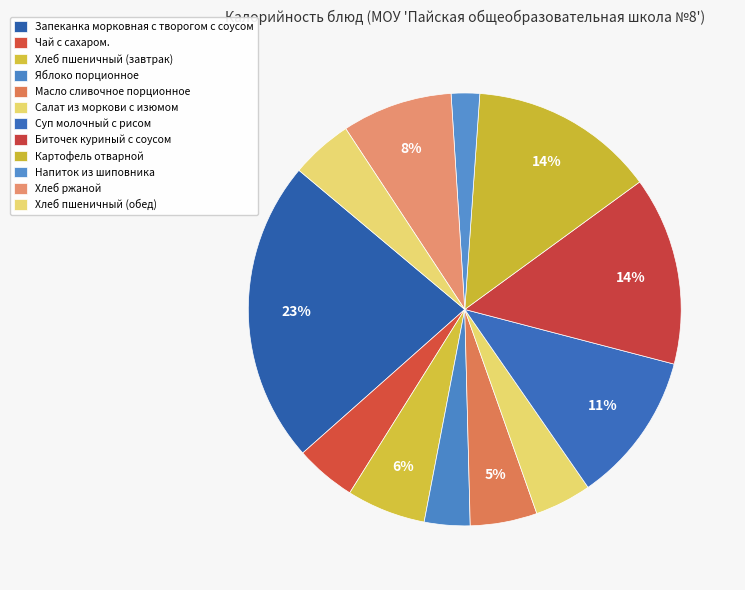

Combined, do Напиток из шиповника and Чай с сахаром. account for over 50%?

No